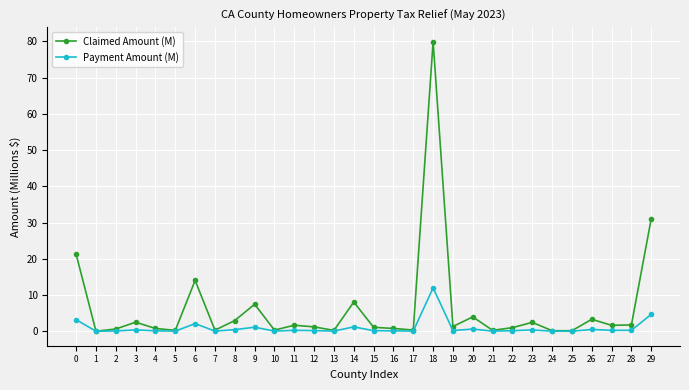

Count the number of data series in this chart.

2